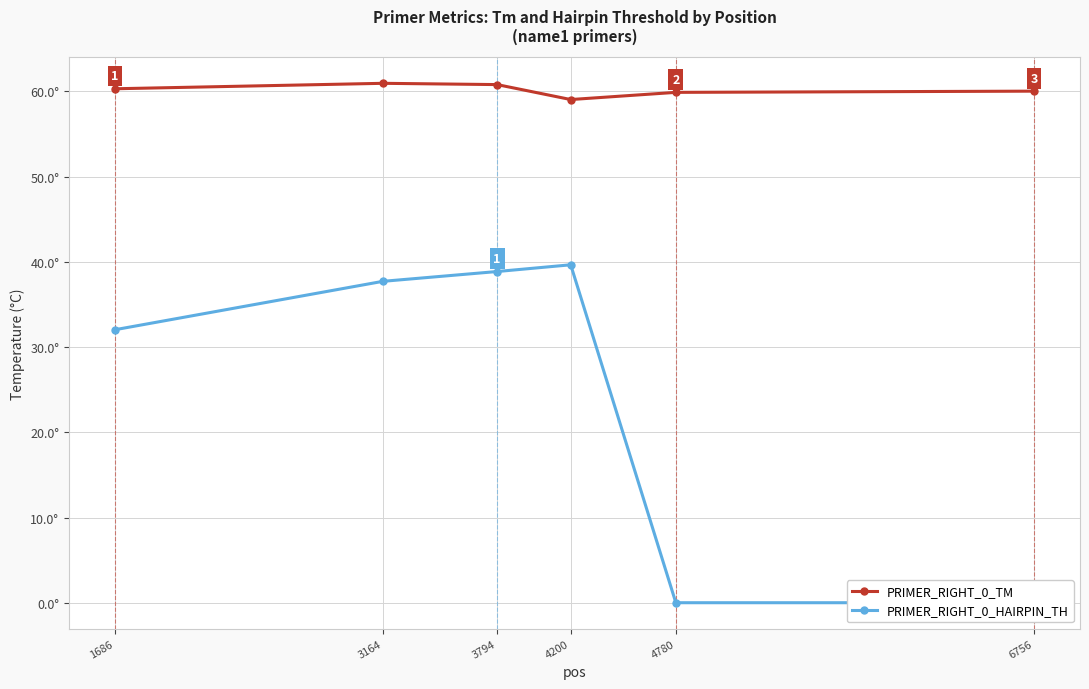

Rank the series at 4200 from lowest to highest value.

PRIMER_RIGHT_0_HAIRPIN_TH, PRIMER_RIGHT_0_TM